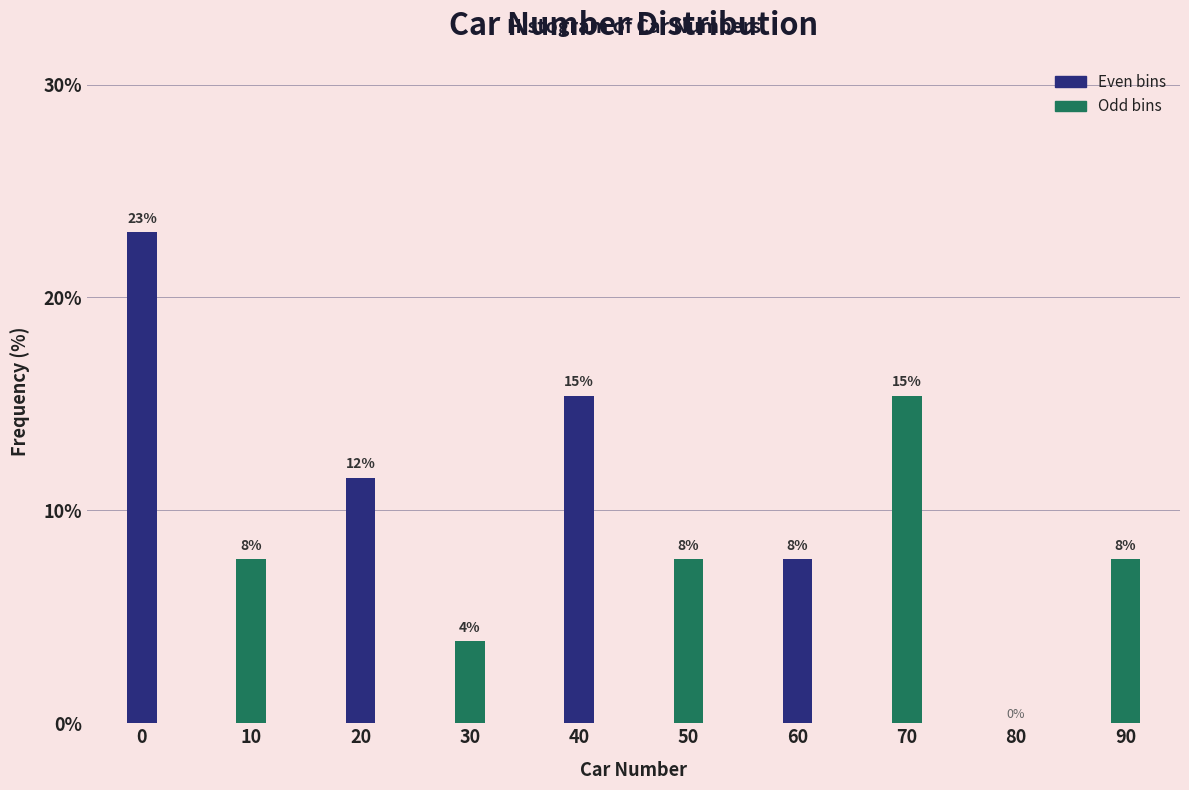

Are the bars horizontal?

No